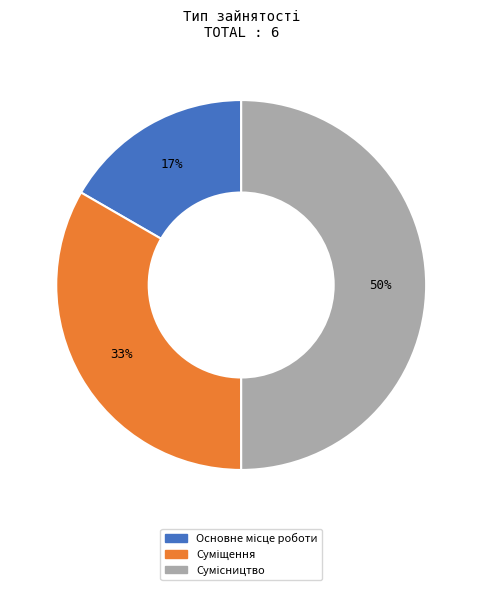

To the nearest percent, what is the average slice percentage?

33%